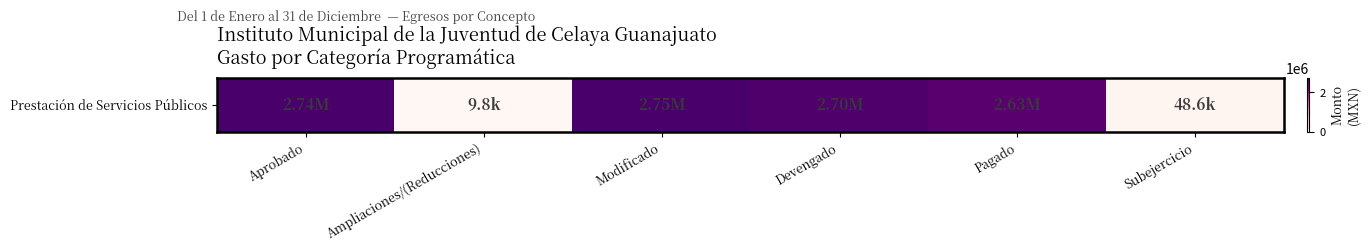

Reading left to right, transcribe all the data shown in this chart.

2742720.0	9757.3	2752477.3	2703913.4	2627990.4	48563.9